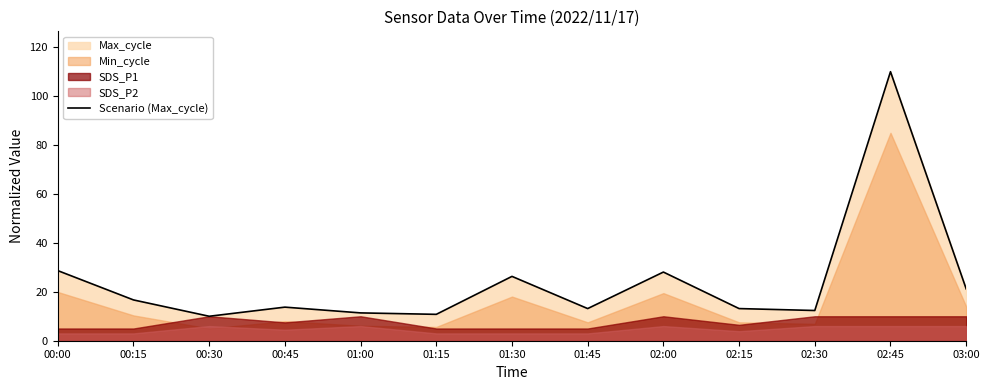

What is the minimum value shown in the chart?

10.0